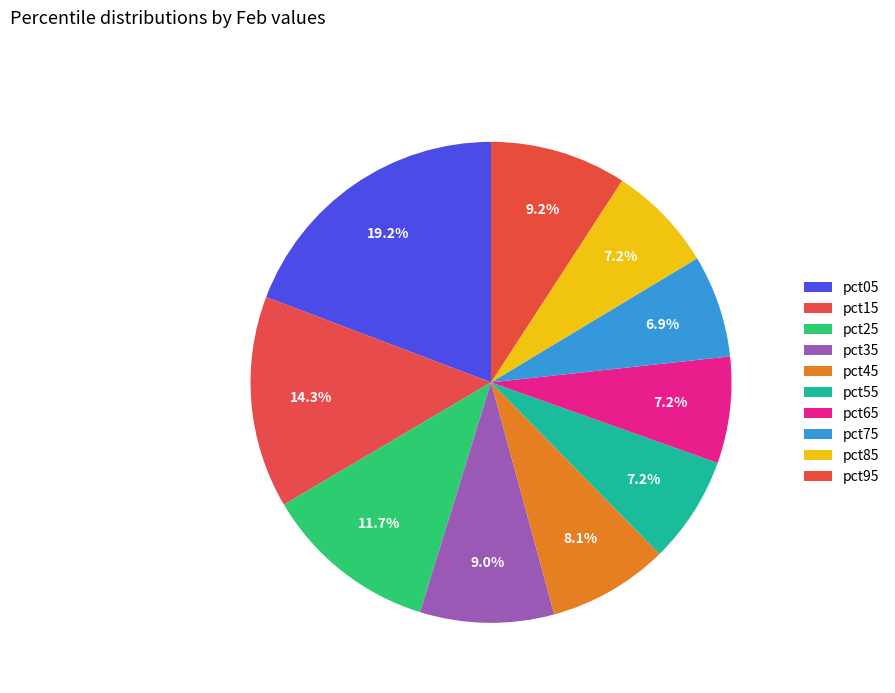

To the nearest percent, what portion does pct35 represent?

9%